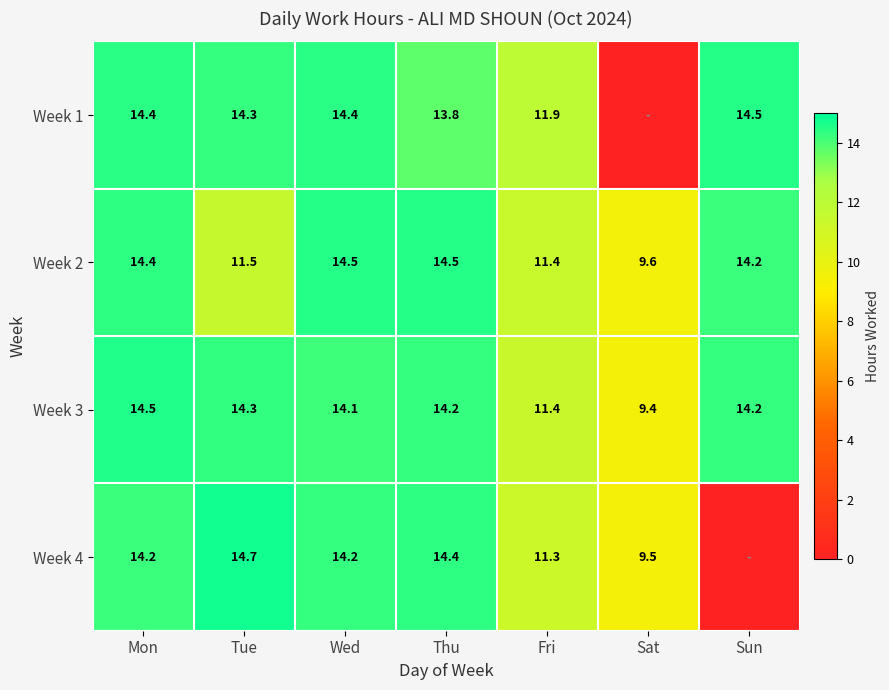

Which label corresponds to the largest value in the chart?

Tue